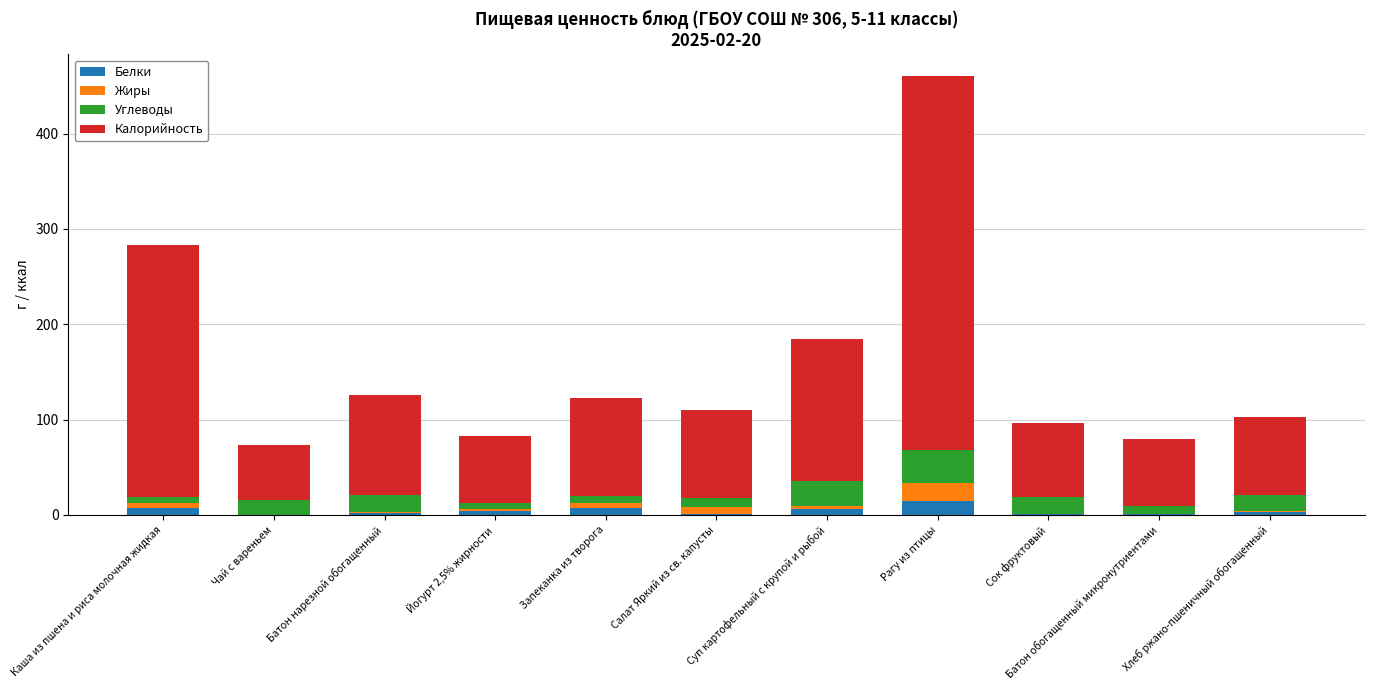

What is the highest value of the Белки series?

15.0